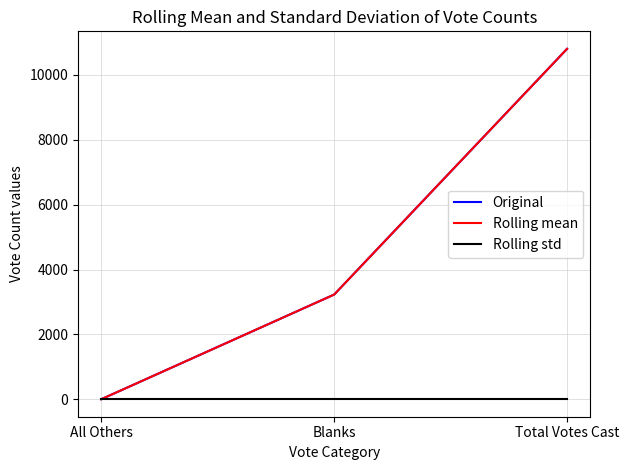

Is this an area chart (filled region under the line)?

No